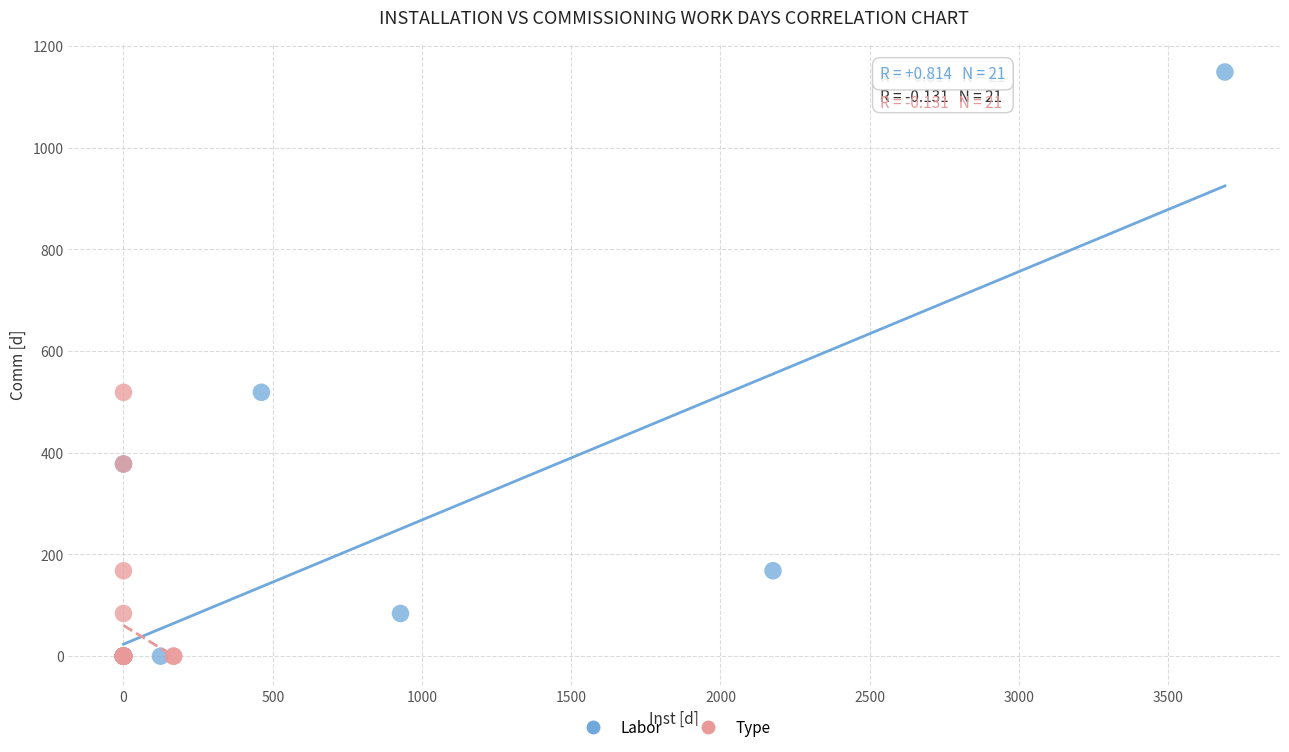

Which series has the widest spread of Y values?

Labor